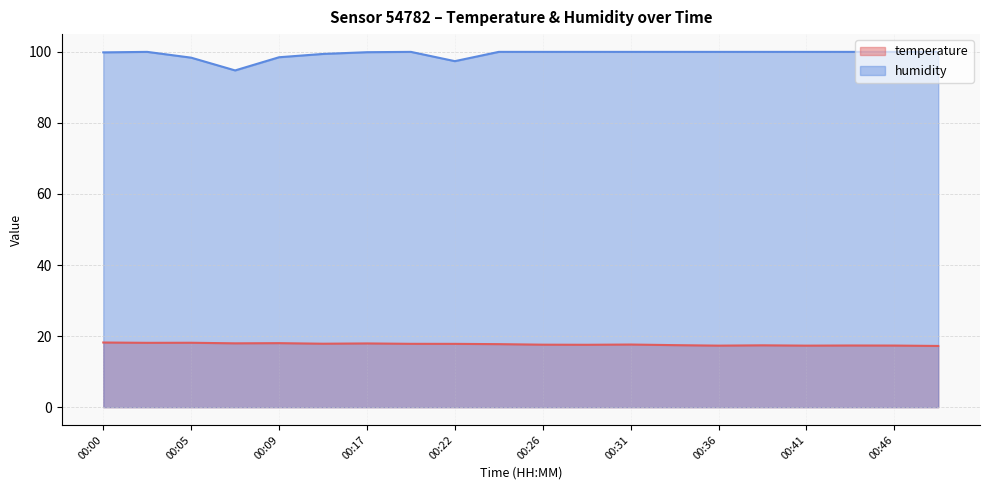

What are all the series names shown in the legend?

temperature, humidity